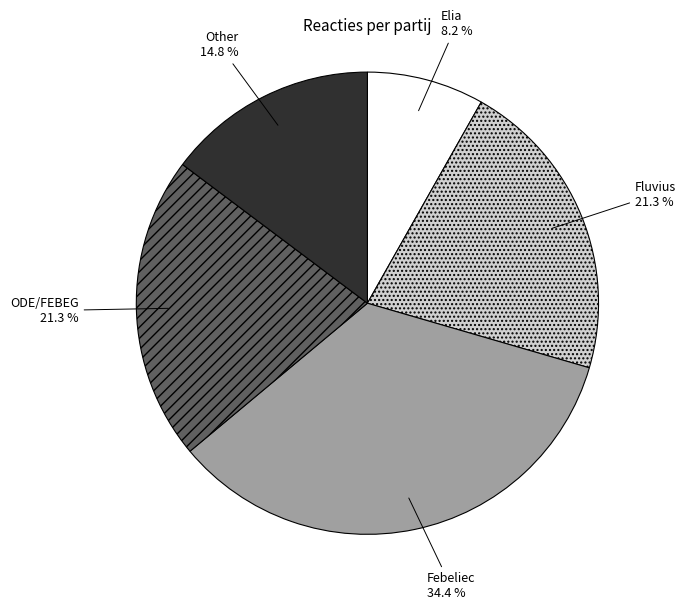

Which category has the smallest portion of the pie?

Elia